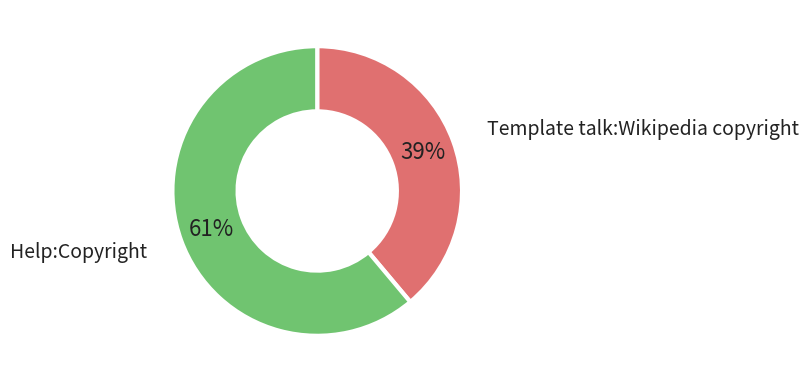

Rank the categories by value from highest to lowest.

Help:Copyright, Template talk:Wikipedia copyright